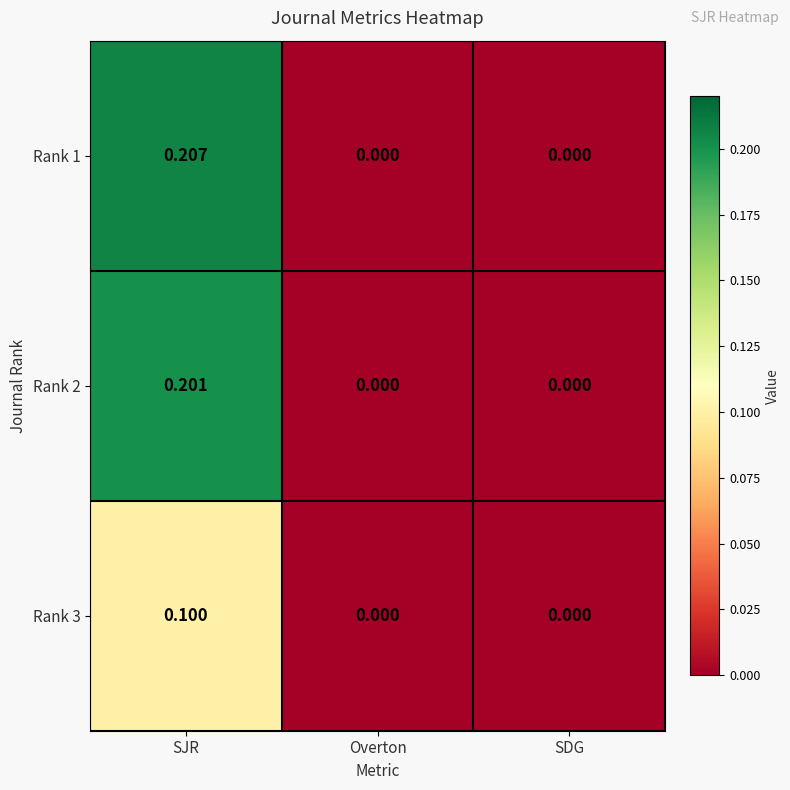

At which category is the sum across all series the highest?

SJR